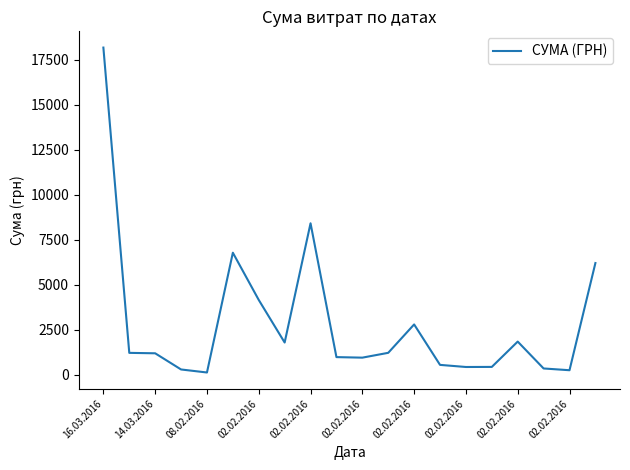

What is the maximum value shown in the chart?

18179.8